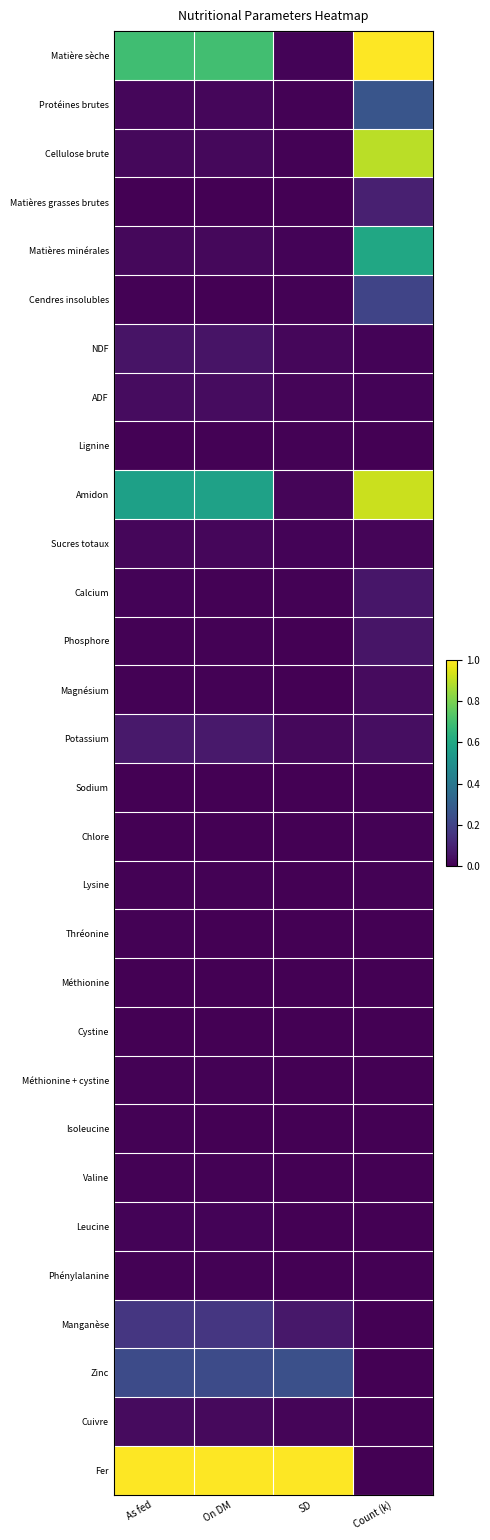

Reading left to right, list all the values displayed in this chart.

Matière sèche: As fed=0.7	On DM=0.7	SD=0.0	Count (k)=1.0
Protéines brutes: As fed=0.0	On DM=0.0	SD=0.0	Count (k)=0.3
Cellulose brute: As fed=0.0	On DM=0.0	SD=0.0	Count (k)=0.9
Matières grasses brutes: As fed=0.0	On DM=0.0	SD=0.0	Count (k)=0.1
Matières minérales: As fed=0.0	On DM=0.0	SD=0.0	Count (k)=0.6
Cendres insolubles: As fed=0.0	On DM=0.0	SD=0.0	Count (k)=0.2
NDF: As fed=0.1	On DM=0.1	SD=0.0	Count (k)=0.0
ADF: As fed=0.0	On DM=0.0	SD=0.0	Count (k)=0.0
Lignine: As fed=0.0	On DM=0.0	SD=0.0	Count (k)=0.0
Amidon: As fed=0.6	On DM=0.6	SD=0.0	Count (k)=0.9
Sucres totaux: As fed=0.0	On DM=0.0	SD=0.0	Count (k)=0.0
Calcium: As fed=0.0	On DM=0.0	SD=0.0	Count (k)=0.1
Phosphore: As fed=0.0	On DM=0.0	SD=0.0	Count (k)=0.1
Magnésium: As fed=0.0	On DM=0.0	SD=0.0	Count (k)=0.0
Potassium: As fed=0.1	On DM=0.1	SD=0.0	Count (k)=0.0
Sodium: As fed=0.0	On DM=0.0	SD=0.0	Count (k)=0.0
Chlore: As fed=0.0	On DM=0.0	SD=0.0	Count (k)=0.0
Lysine: As fed=0.0	On DM=0.0	SD=0.0	Count (k)=0.0
Thréonine: As fed=0.0	On DM=0.0	SD=0.0	Count (k)=0.0
Méthionine: As fed=0.0	On DM=0.0	SD=0.0	Count (k)=0.0
Cystine: As fed=0.0	On DM=0.0	SD=0.0	Count (k)=0.0
Méthionine + cystine: As fed=0.0	On DM=0.0	SD=0.0	Count (k)=0.0
Isoleucine: As fed=0.0	On DM=0.0	SD=0.0	Count (k)=0.0
Valine: As fed=0.0	On DM=0.0	SD=0.0	Count (k)=0.0
Leucine: As fed=0.0	On DM=0.0	SD=0.0	Count (k)=0.0
Phénylalanine: As fed=0.0	On DM=0.0	SD=0.0	Count (k)=0.0
Manganèse: As fed=0.2	On DM=0.2	SD=0.1	Count (k)=0.0
Zinc: As fed=0.2	On DM=0.2	SD=0.2	Count (k)=0.0
Cuivre: As fed=0.0	On DM=0.0	SD=0.0	Count (k)=0.0
Fer: As fed=1.0	On DM=1.0	SD=1.0	Count (k)=0.0